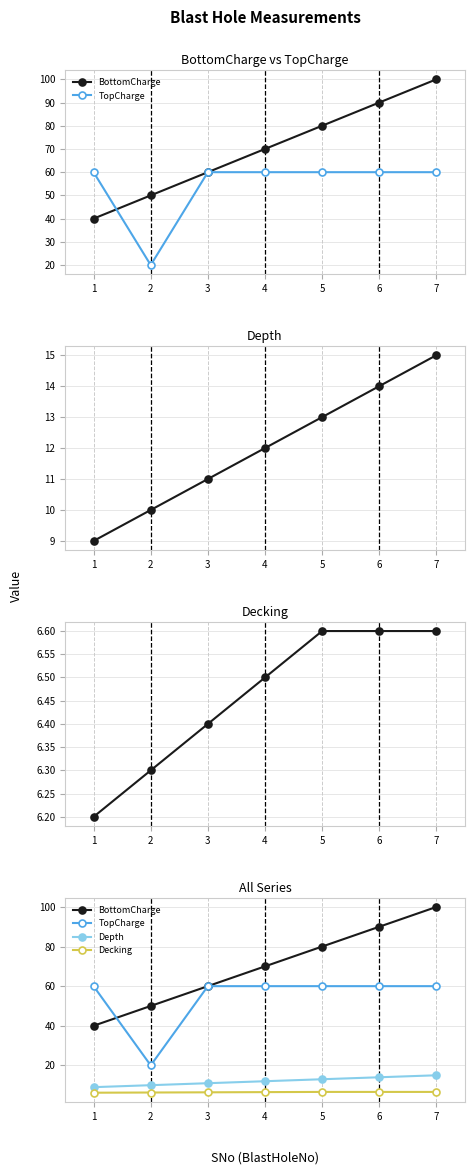

Which category has the highest value across all series?

7